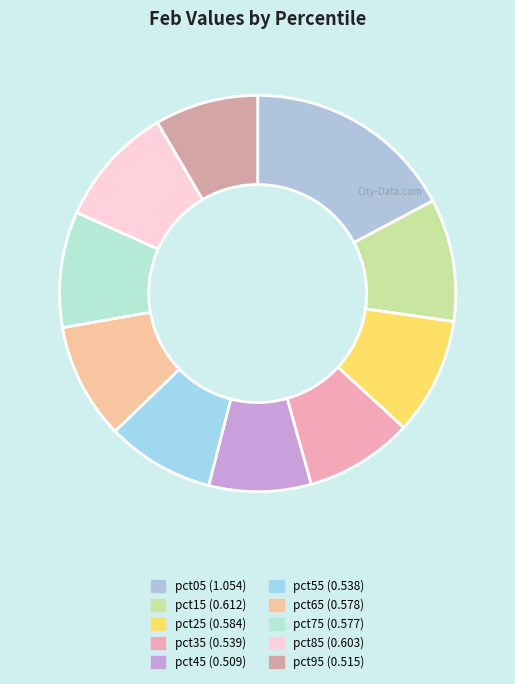

How many slices are in this pie chart?

10